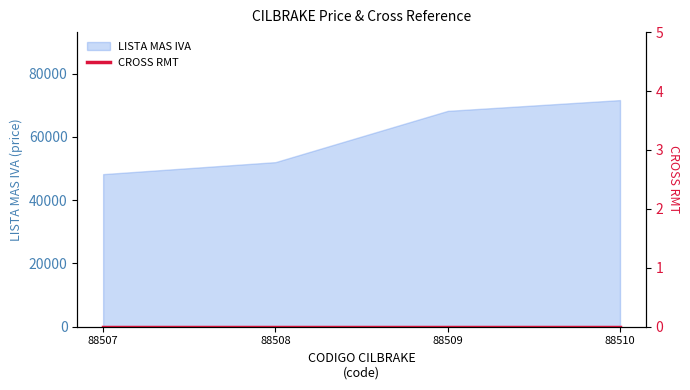

What is the change in value from 88508 to 88510?

+19619.6